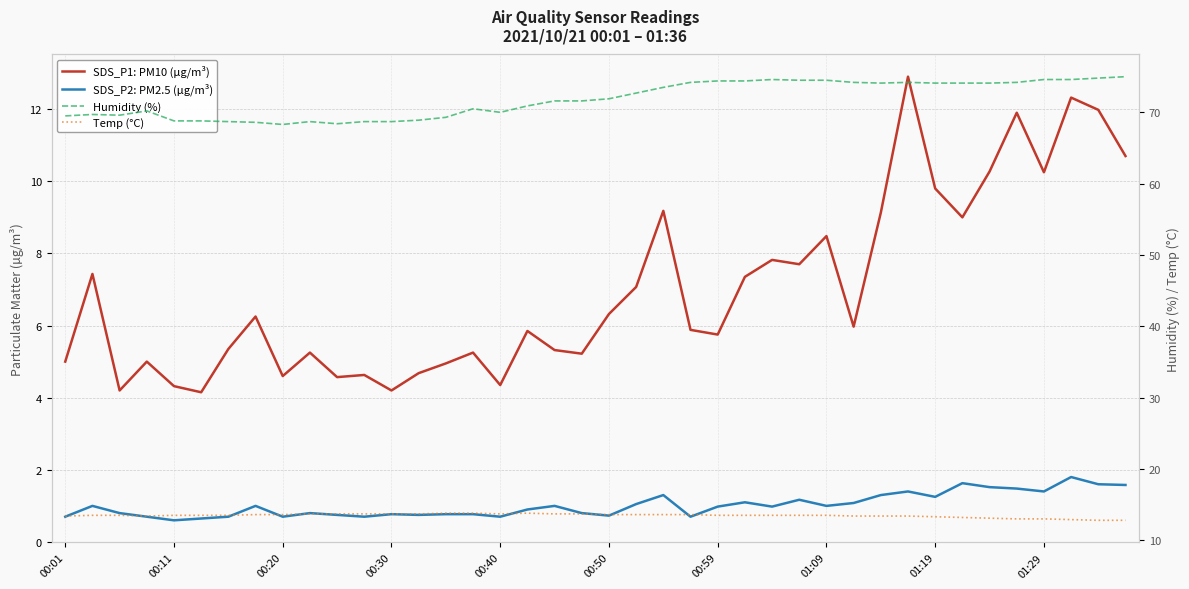

What is the approximate value of Temp (°C) at 00:59?

13.5